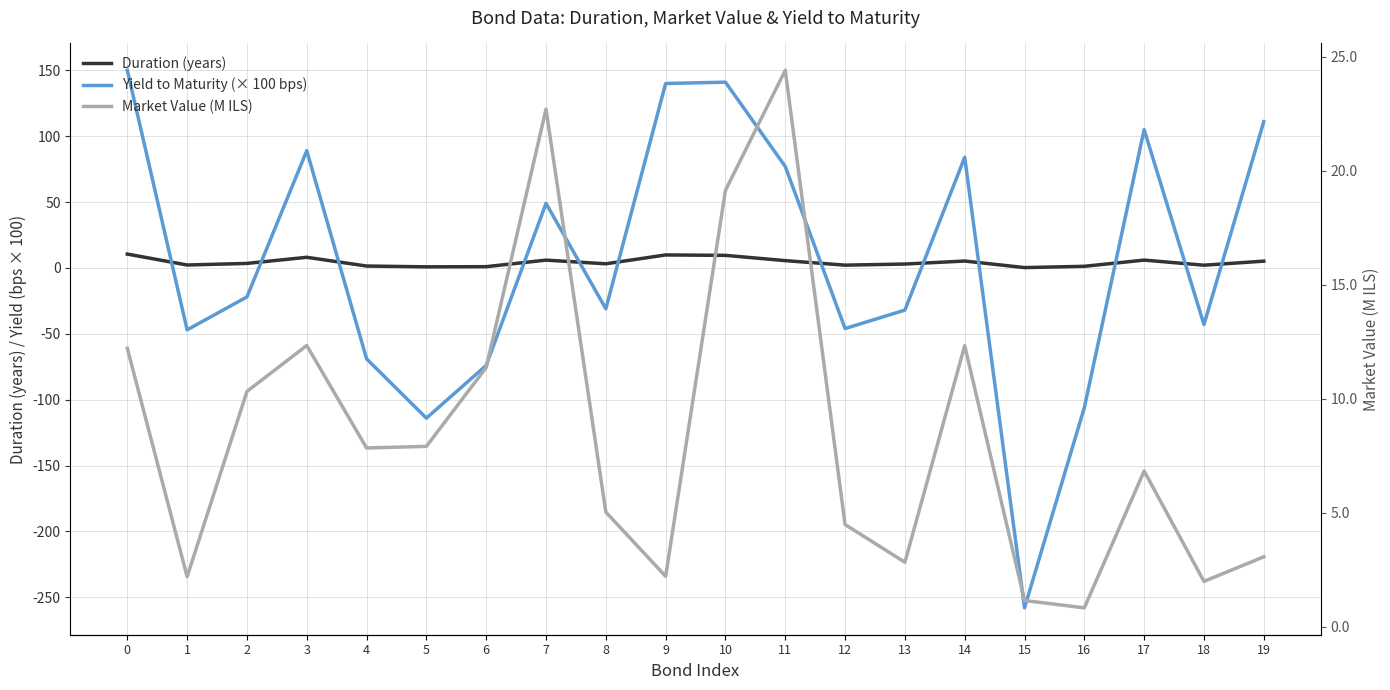

How many interior local valleys does the Duration (years) series have?

6